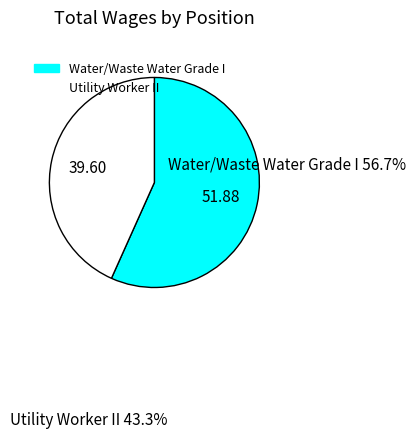

To the nearest percent, what portion does Water/Waste Water Grade I represent?

57%